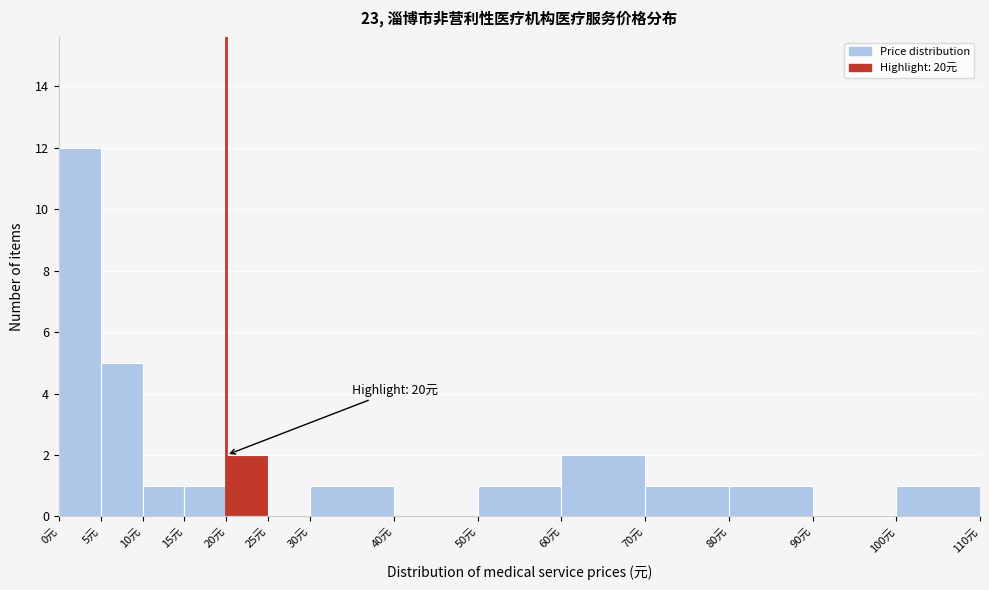

Over which range of the x-axis is the bar tallest?

0 to 5